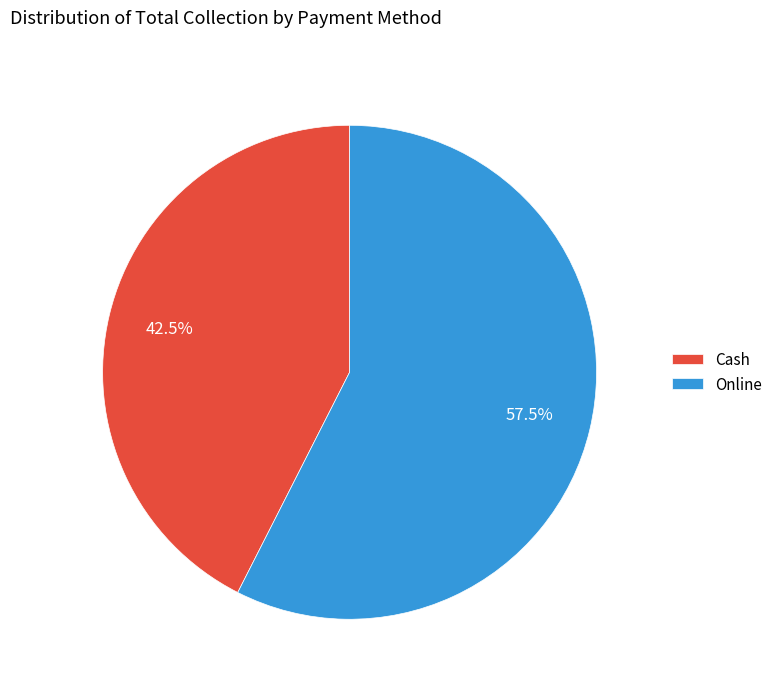

How many slices are in this pie chart?

2